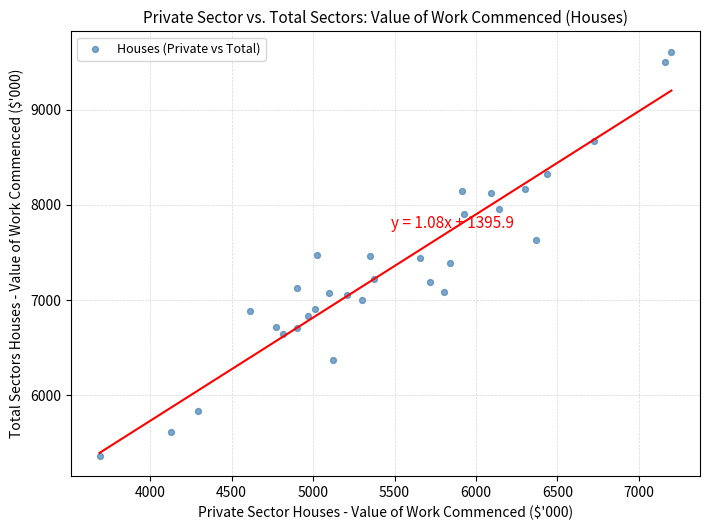

What is the range of Y values (max minus min)?

4245.7